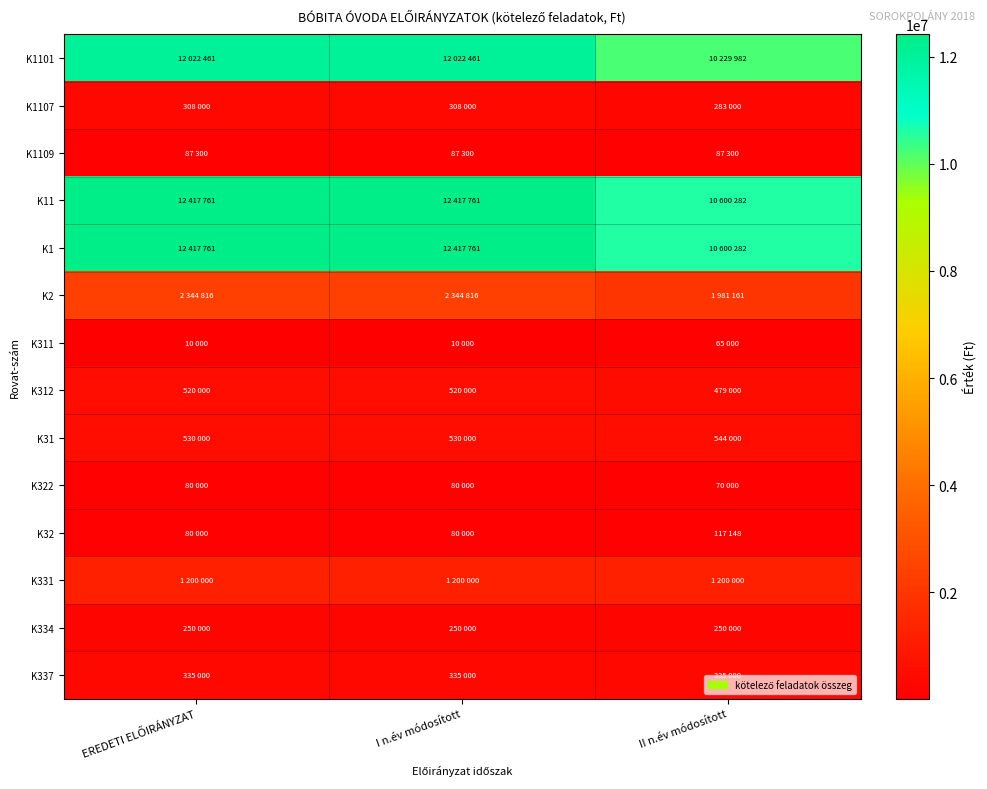

What is the spread (max minus min) of values at II n.év módosított?

10535282